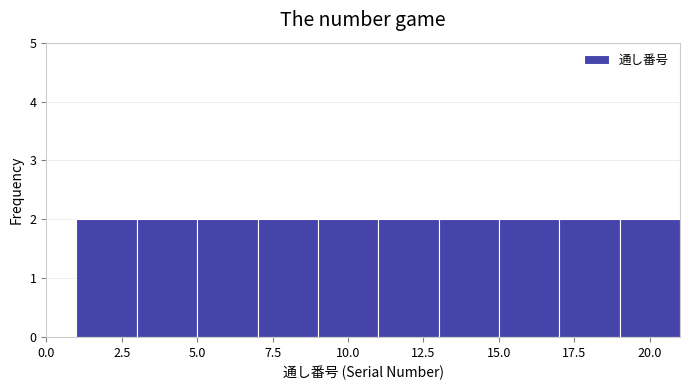

Reading left to right, transcribe this chart: for each bar, give the range it covers on the x-axis and its height. The values are not printed on the chart, so give them approximately, as read against the axis.

1 to 3: 2
3 to 5: 2
5 to 7: 2
7 to 9: 2
9 to 11: 2
11 to 13: 2
13 to 15: 2
15 to 17: 2
17 to 19: 2
19 to 21: 2